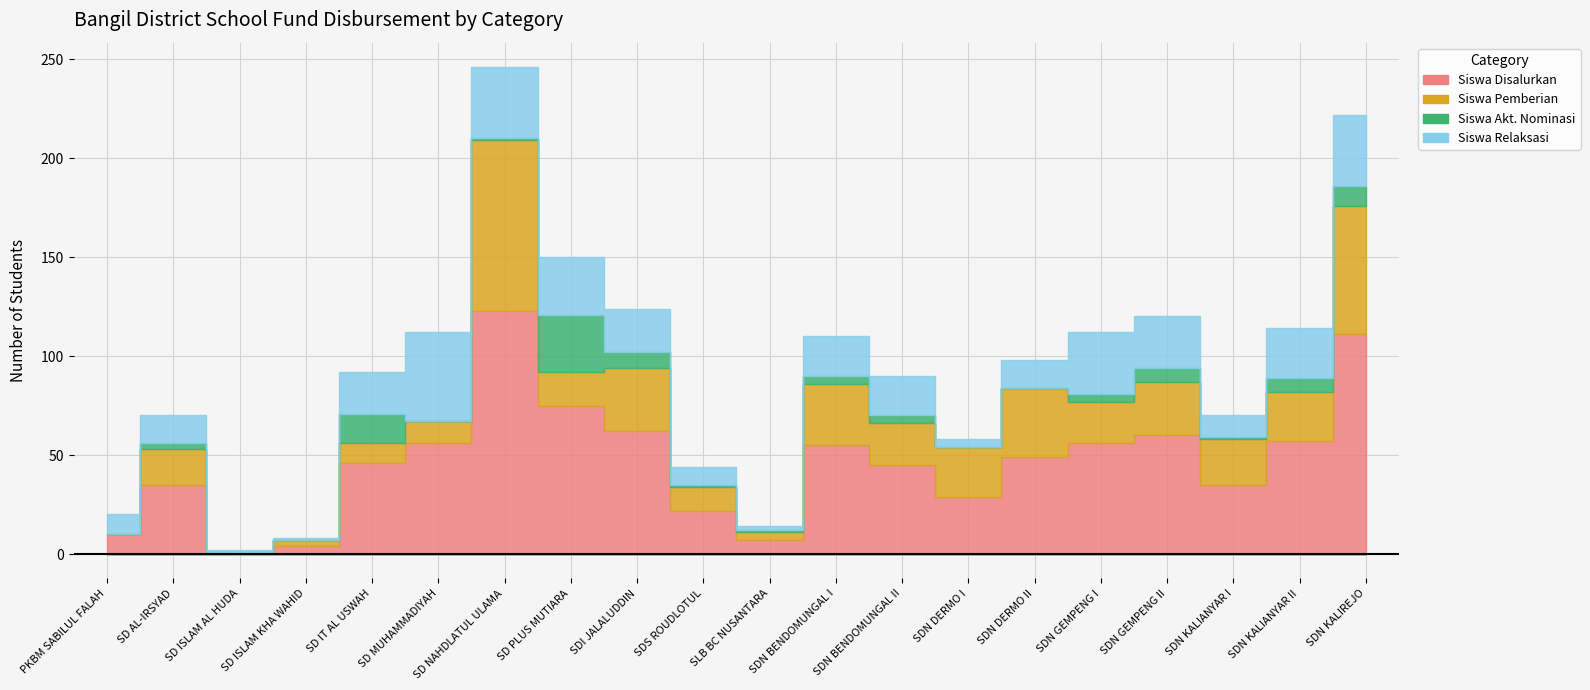

What is the difference between the maximum and minimum values in the Siswa Akt. Nominasi series?

29